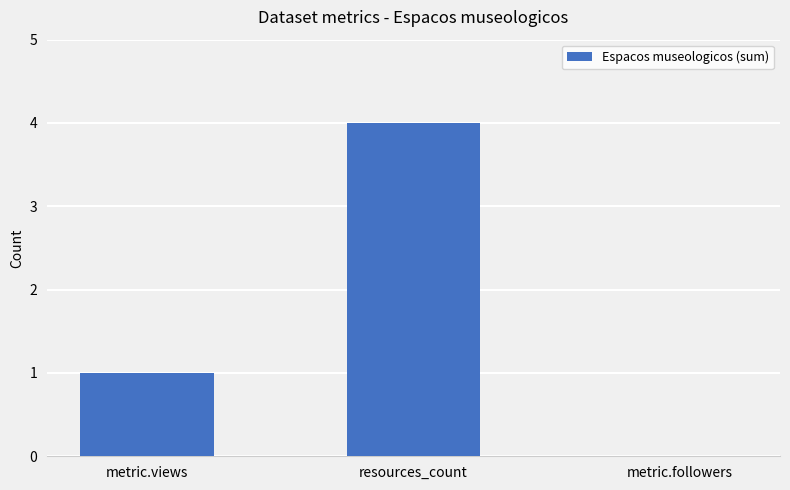

What is the sum of the values at resources_count and metric.followers?

4